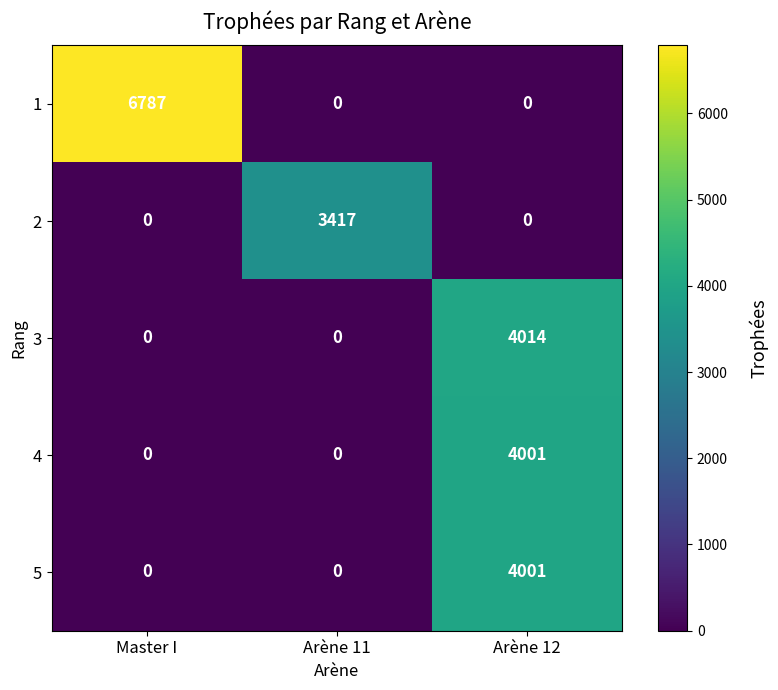

Which category has the highest value across all series?

Master I